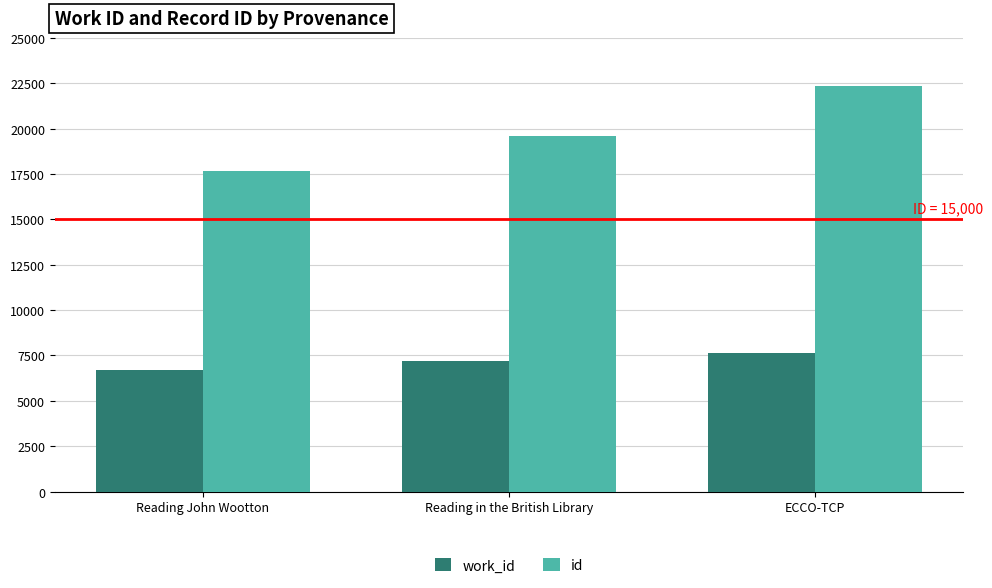

What are all the series names shown in the legend?

work_id, id